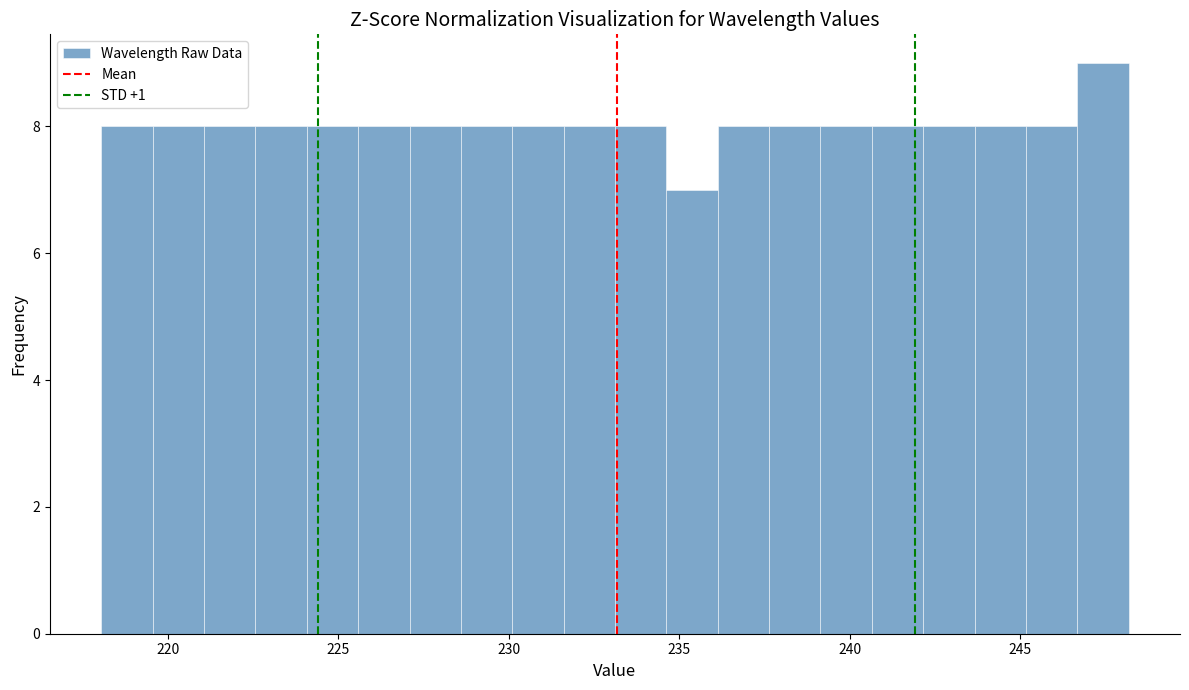

Read against the x-axis, roughly where is the centre of the tallest bar?

247.5